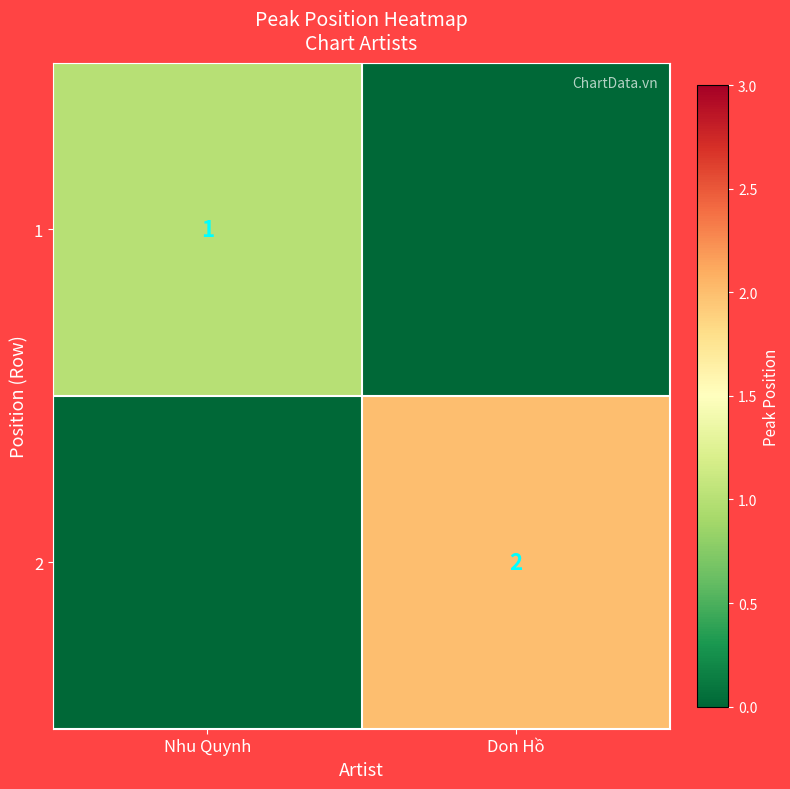

The value of 1 at Nhu Quynh is 1. True or false?

True